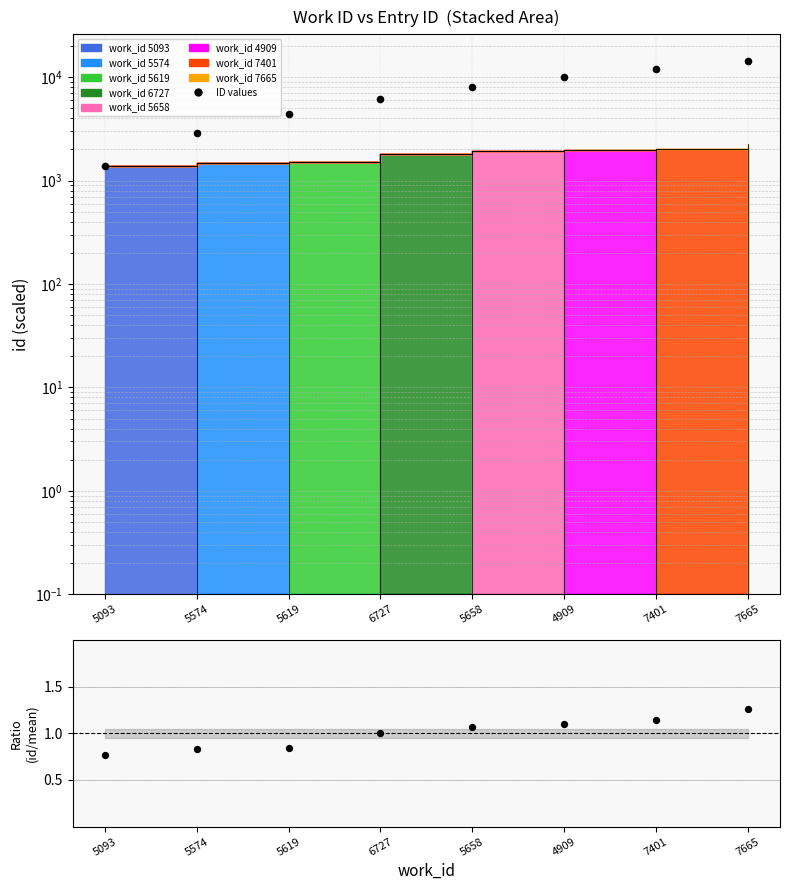

Which series reaches the maximum Y coordinate?

ID values